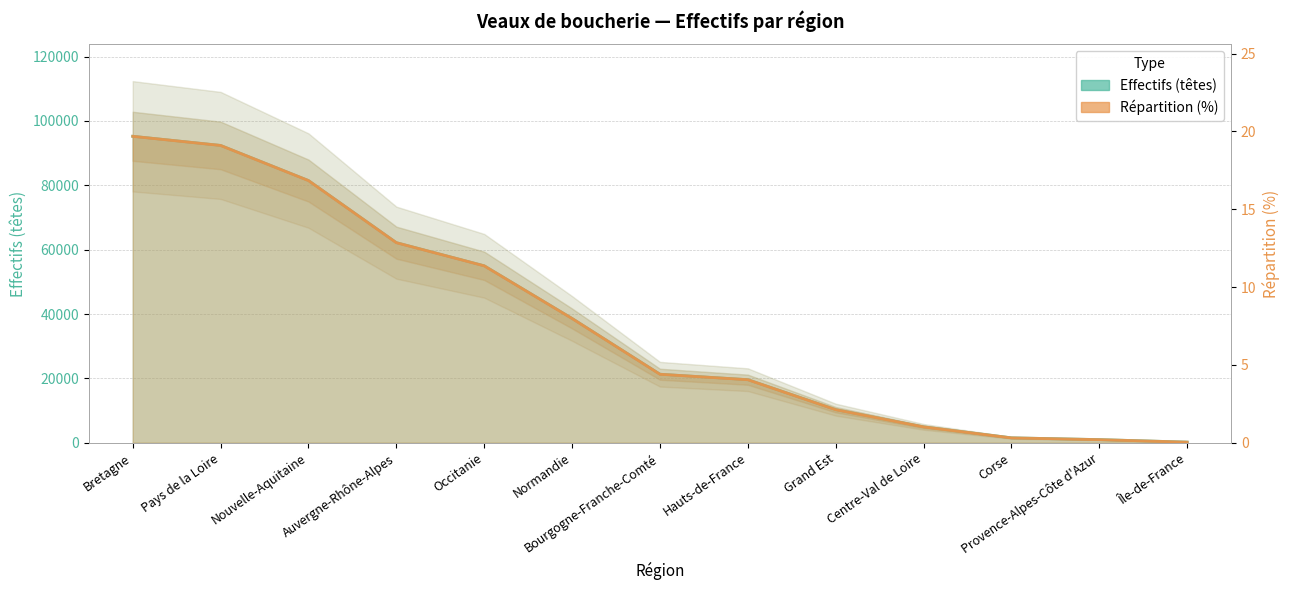

True or false: Répartition (%) has a value of 4.0 at Hauts-de-France.

True